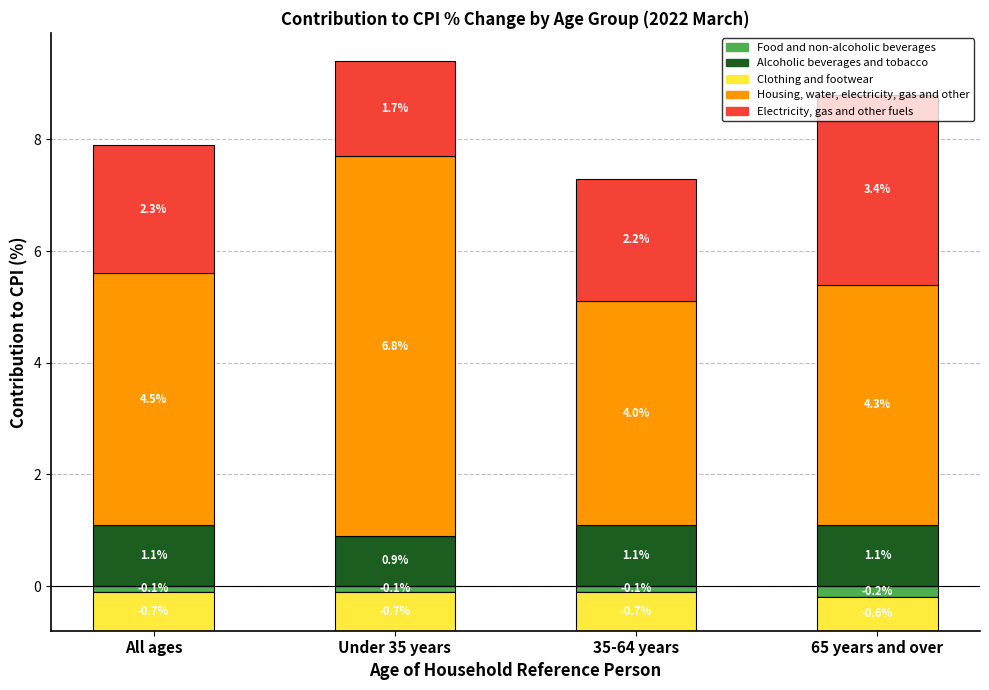

Which has a higher value, 65 years and over or All ages?

65 years and over